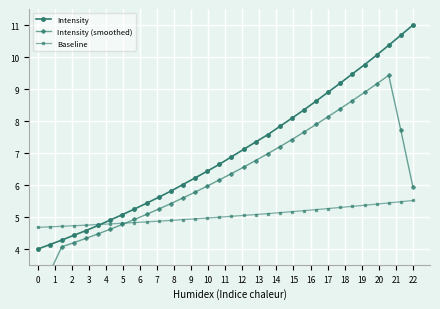

Count the number of categories in the chart.

32